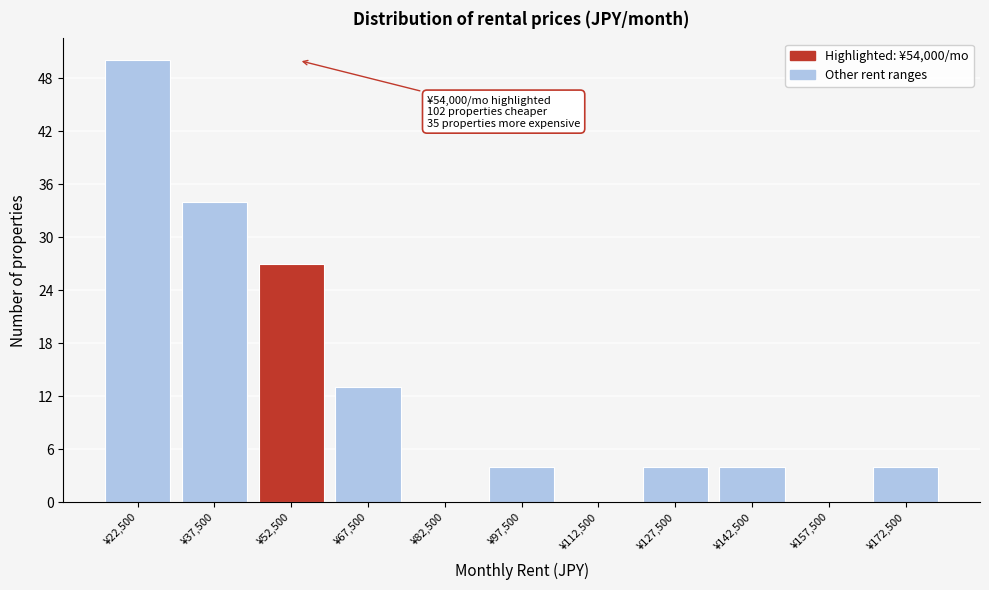

Which range on the x-axis has the tallest bar?

15000 to 30000